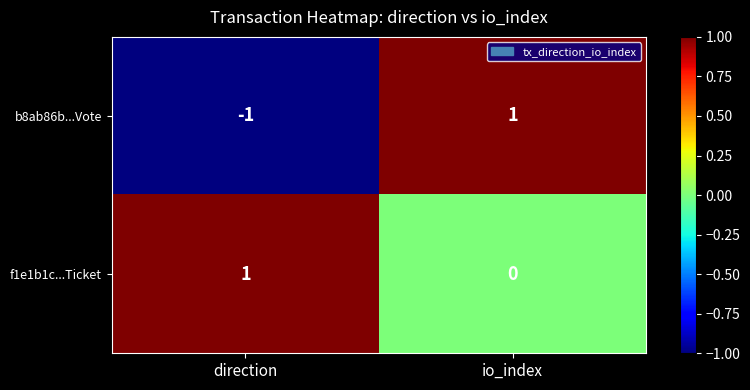

Where is b8ab86b...Vote nearest to the value 0?

direction